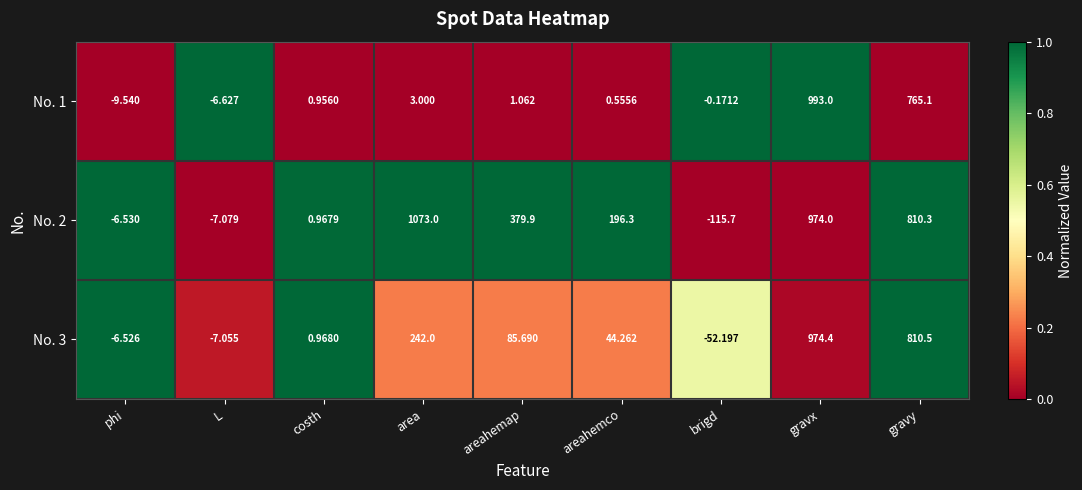

List the labels in order of No. 1 value, largest first.

gravx, gravy, area, areahemap, costh, areahemco, brigd, L, phi